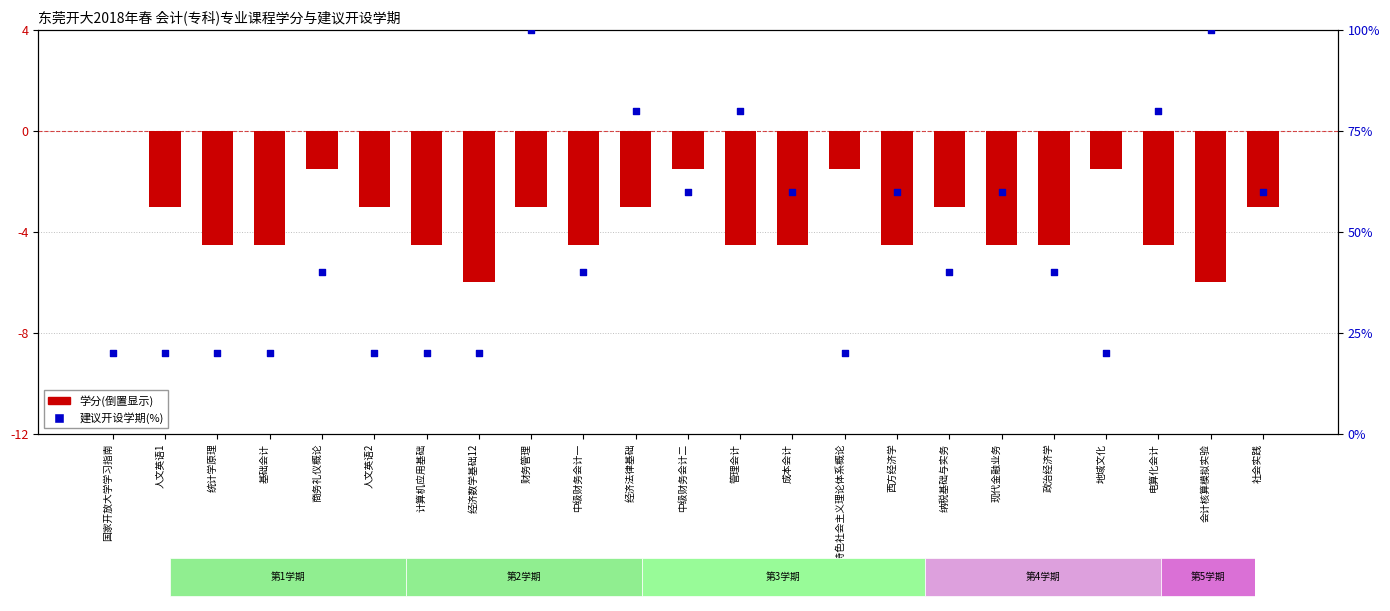

Is the value of 建议开设学期(百分位) at 计算机应用基础 greater than the value of 学分(倒置) at 管理会计?

Yes